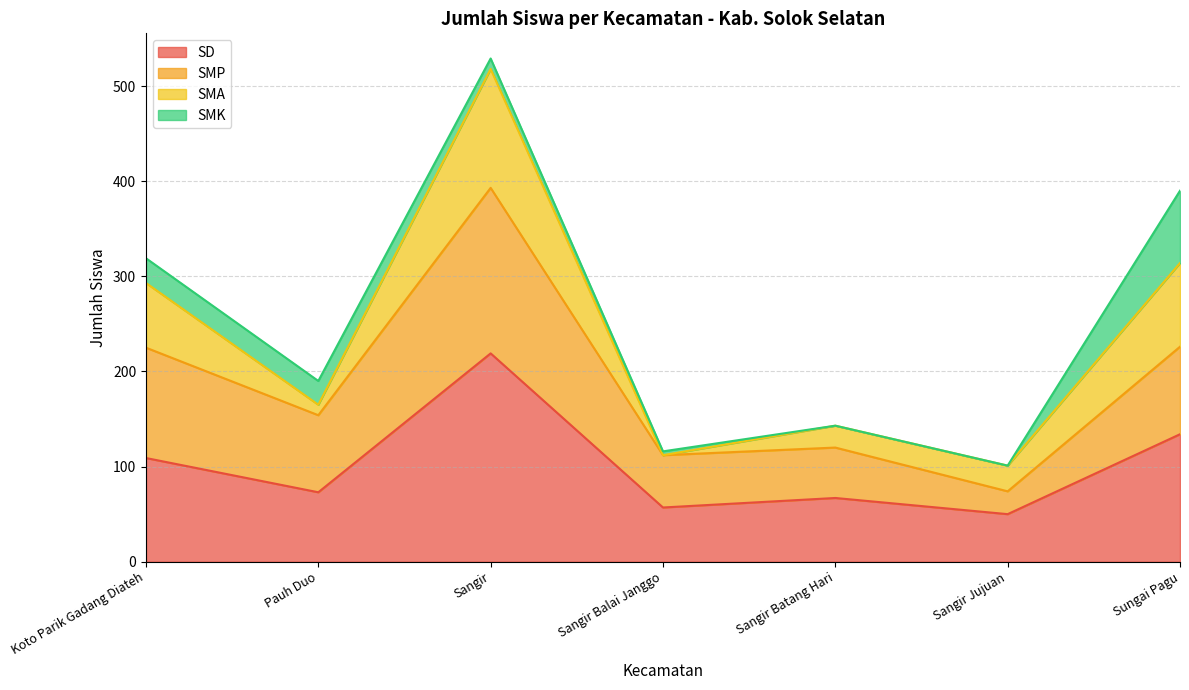

What are all the series names shown in the legend?

SD, SMP, SMA, SMK